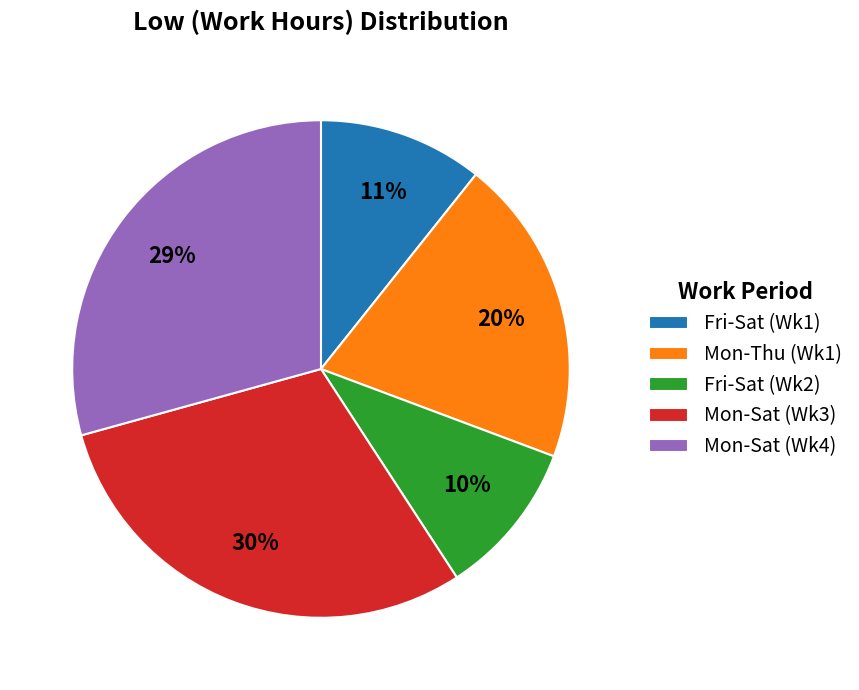

How many slices are in this pie chart?

5